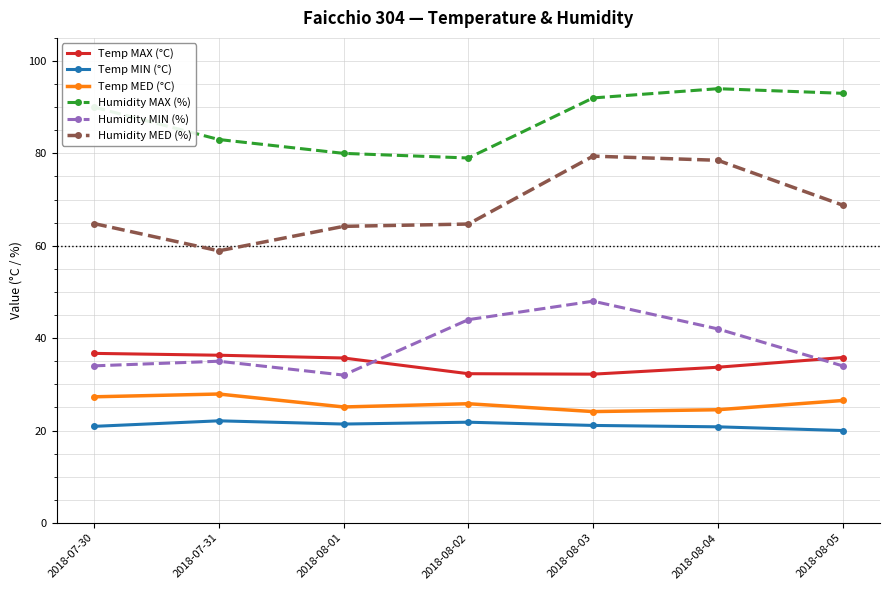

Which series has the largest range (max minus min)?

Humidity MED (%)